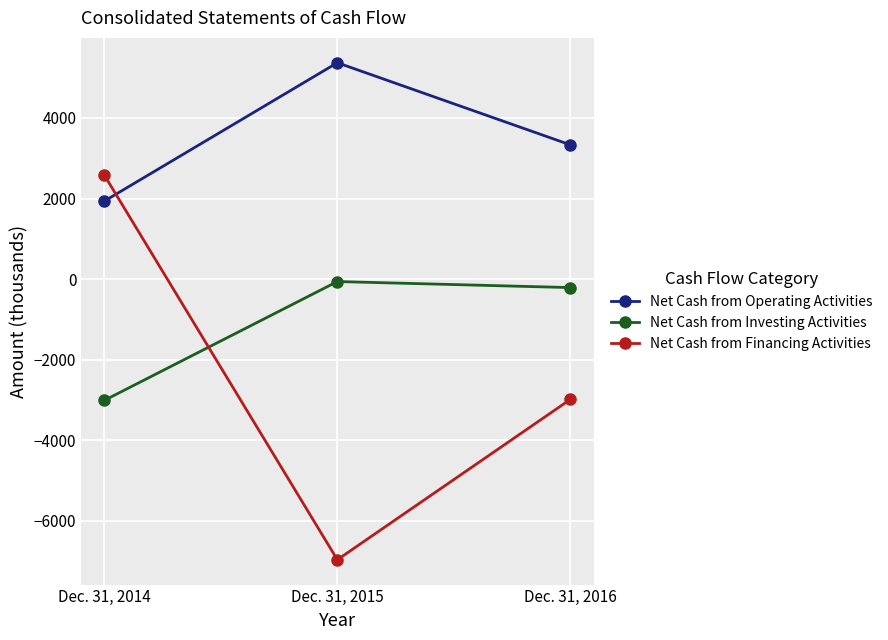

Is it true that Net Cash from Operating Activities equals 4424 at Dec. 31, 2016?

False